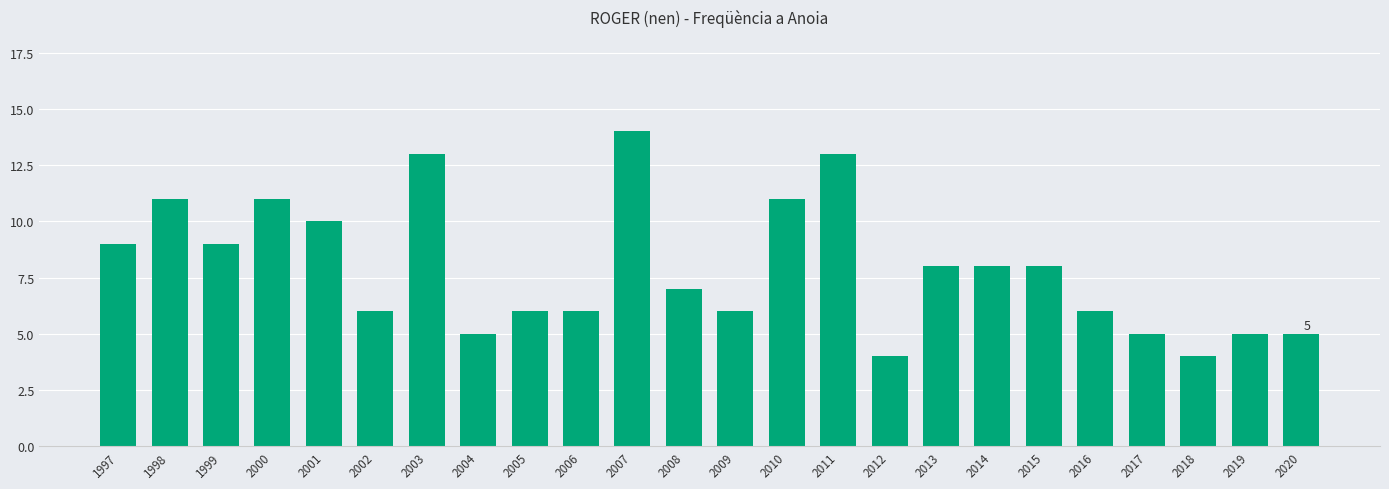

What is the difference between the values at 2006 and 2000?

5